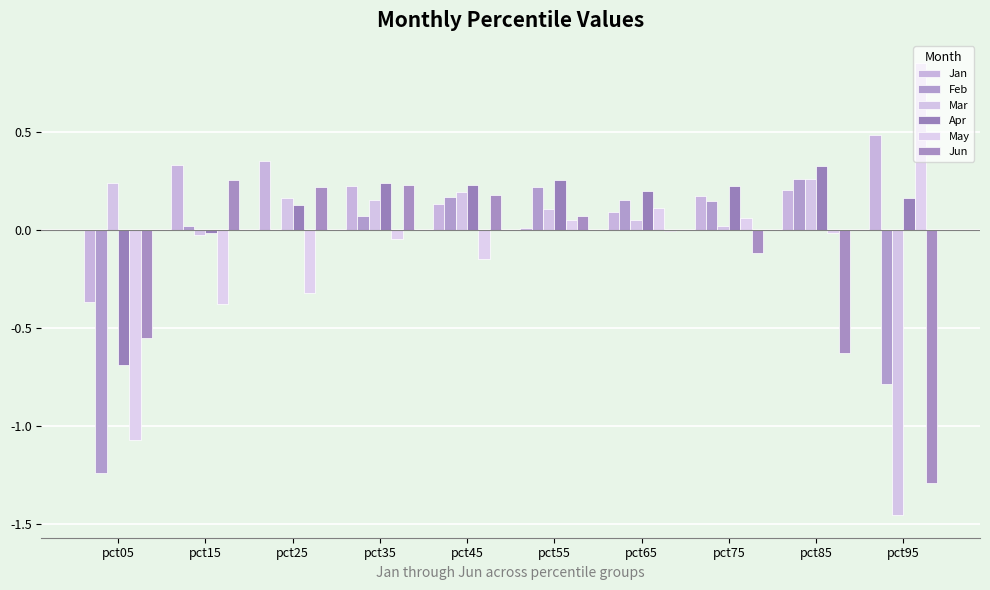

At which label is Apr closest to 0?

pct15